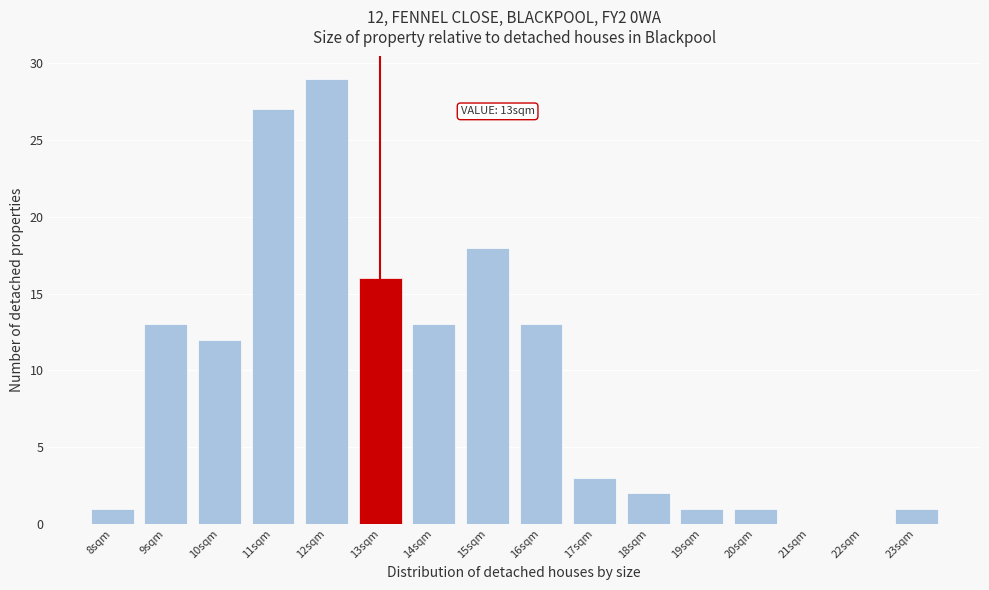

Which range on the x-axis has the tallest bar?

11.5 to 12.5